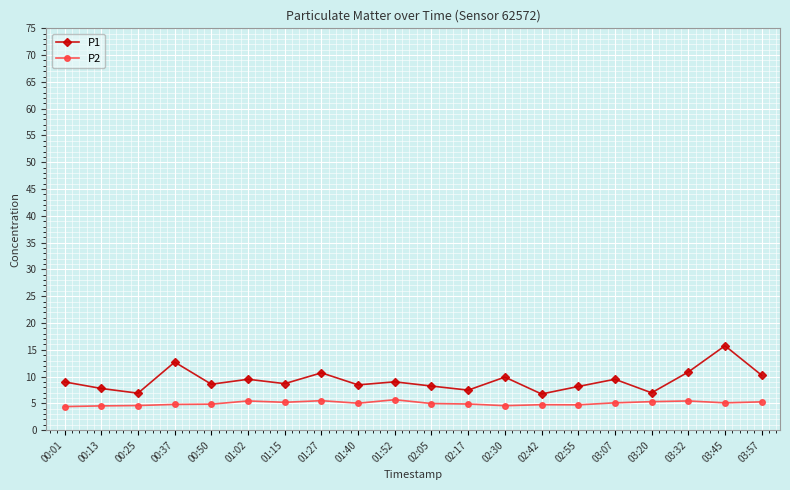

True or false: P1 and P2 cross at least once.

False